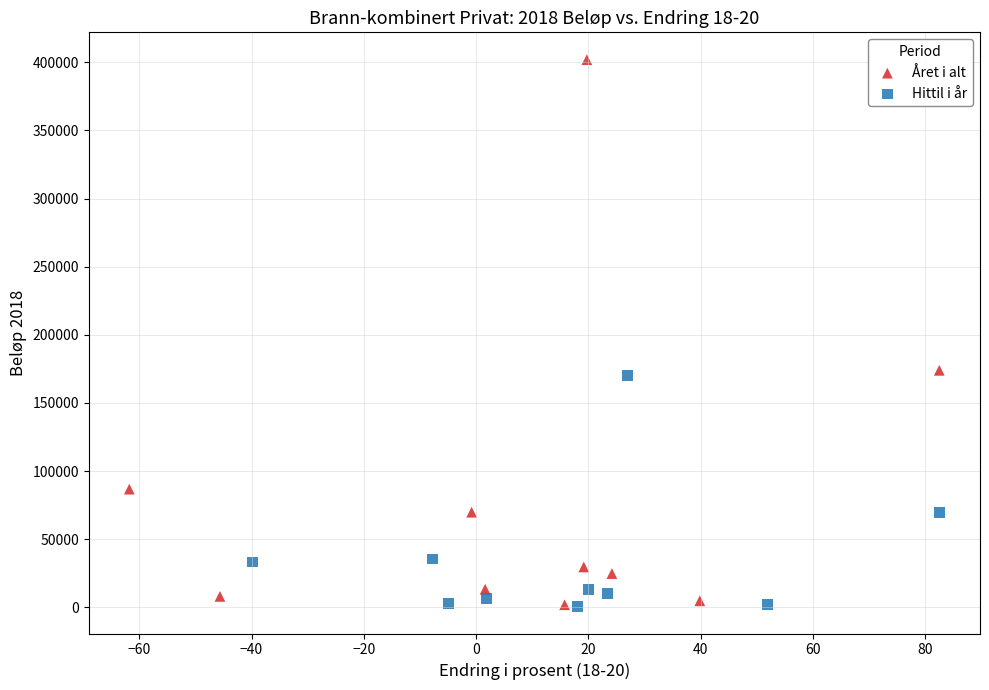

Which series contains the highest Y value?

Året i alt